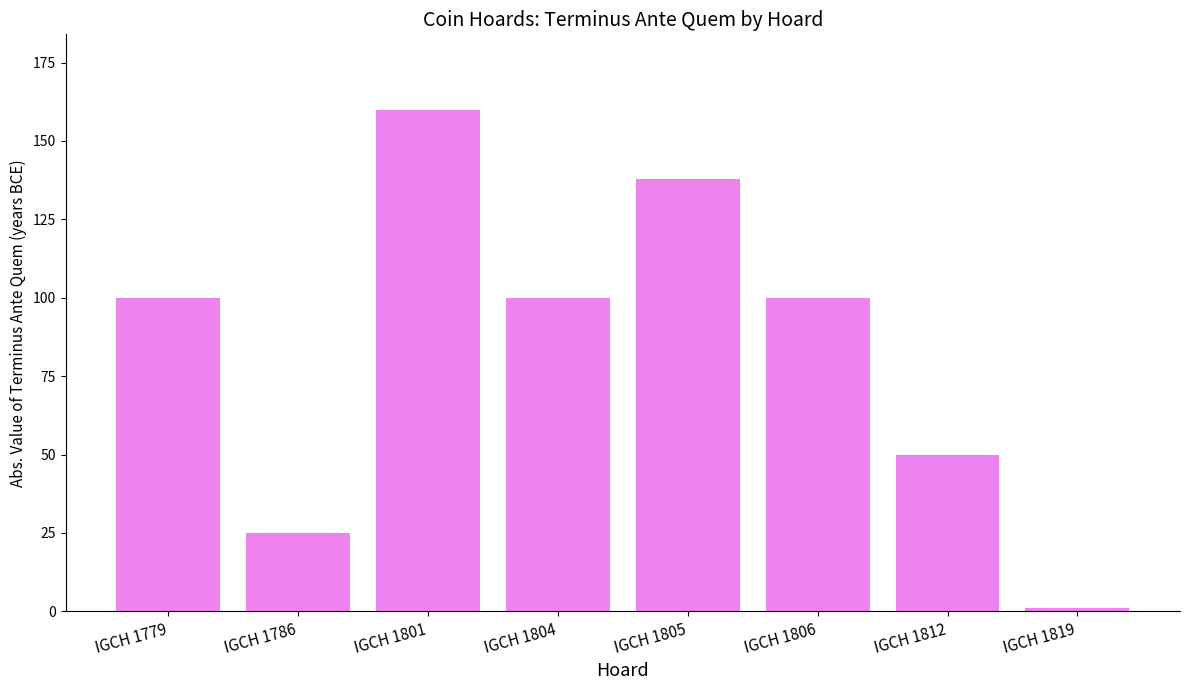

The value at IGCH 1786 is 25. True or false?

True